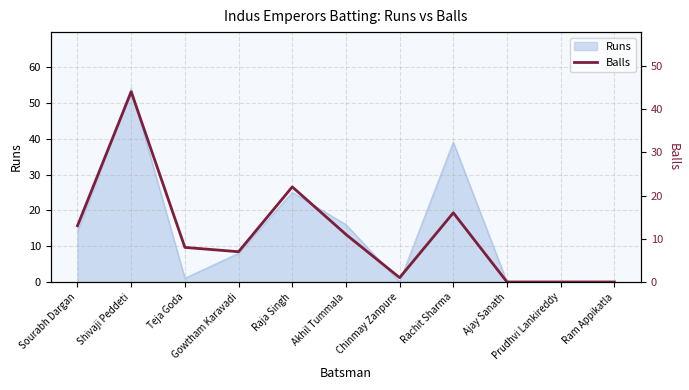

Which category has the highest value across all series?

Shivaji Peddeti